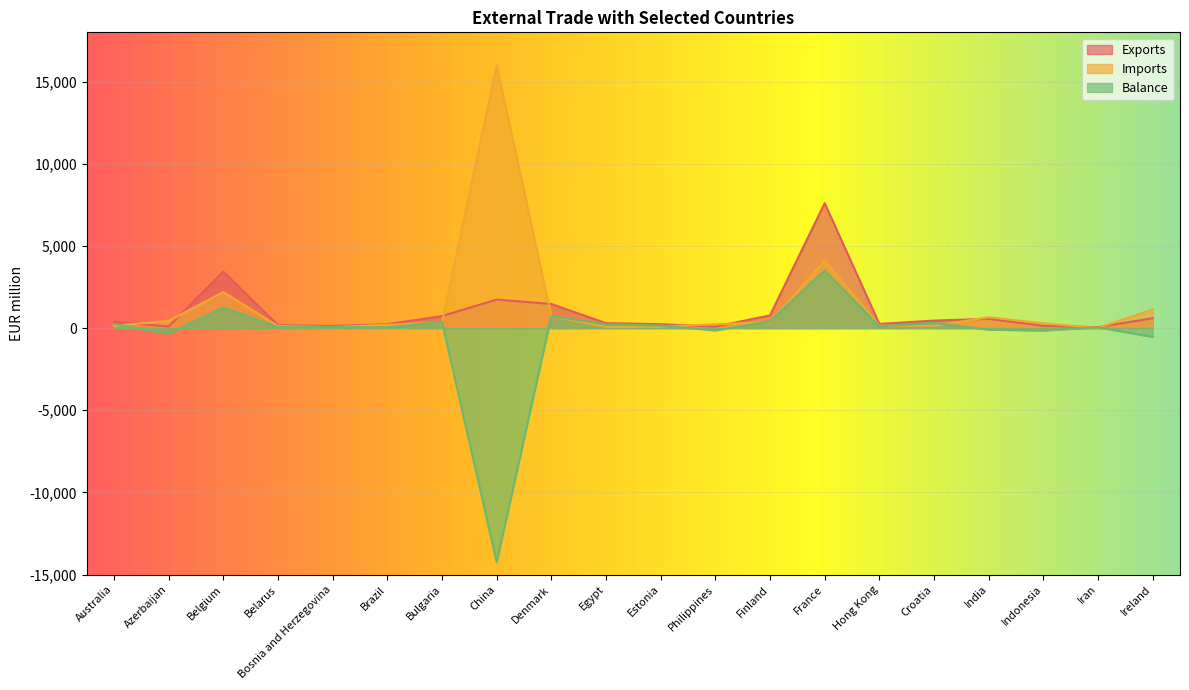

How many values in Balance are above zero?

14